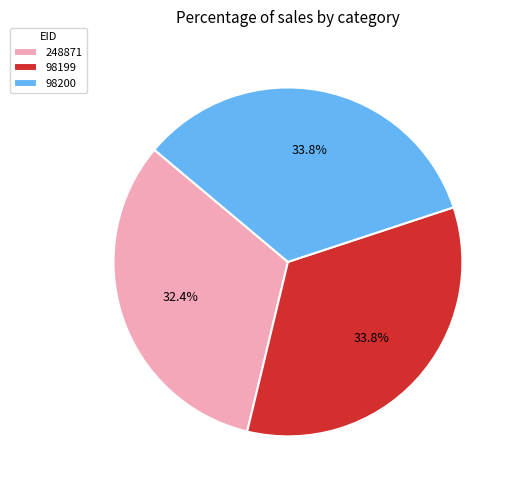

To the nearest percent, what is the difference between the largest and smallest slice percentages?

1%